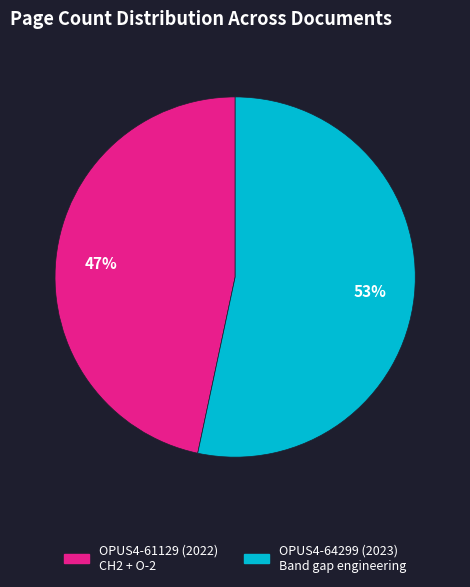

Approximately how many times larger is the value at OPUS4-61129 (2022) CH2 + O-2 compared to OPUS4-64299 (2023) Band gap engineering?

0.9